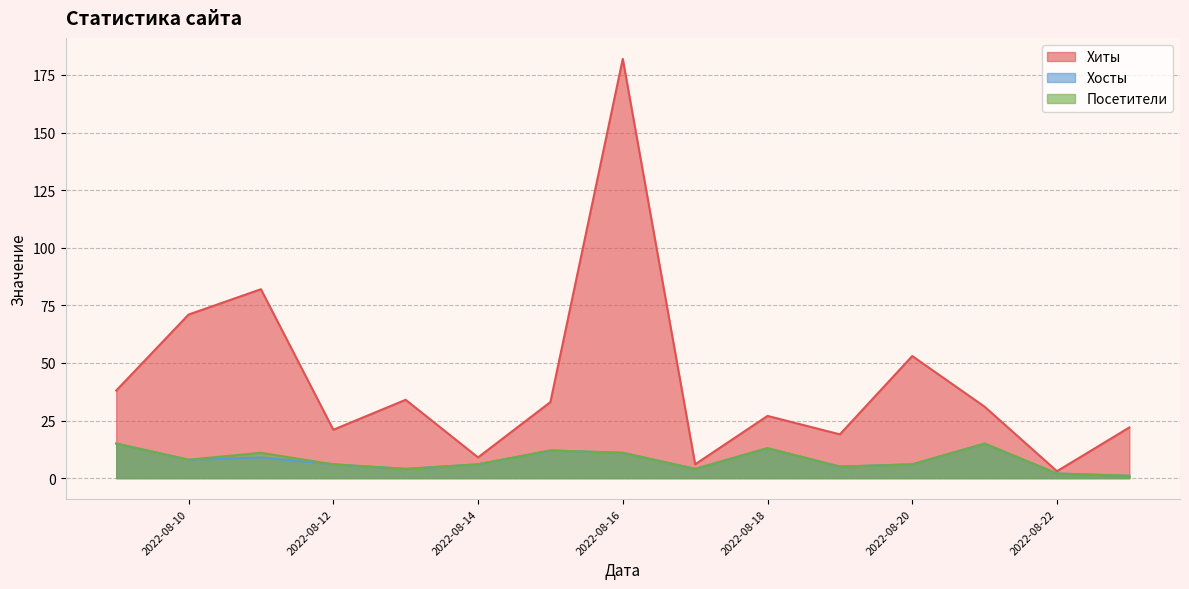

True or false: Хосты has more than 1 interior local peaks.

True